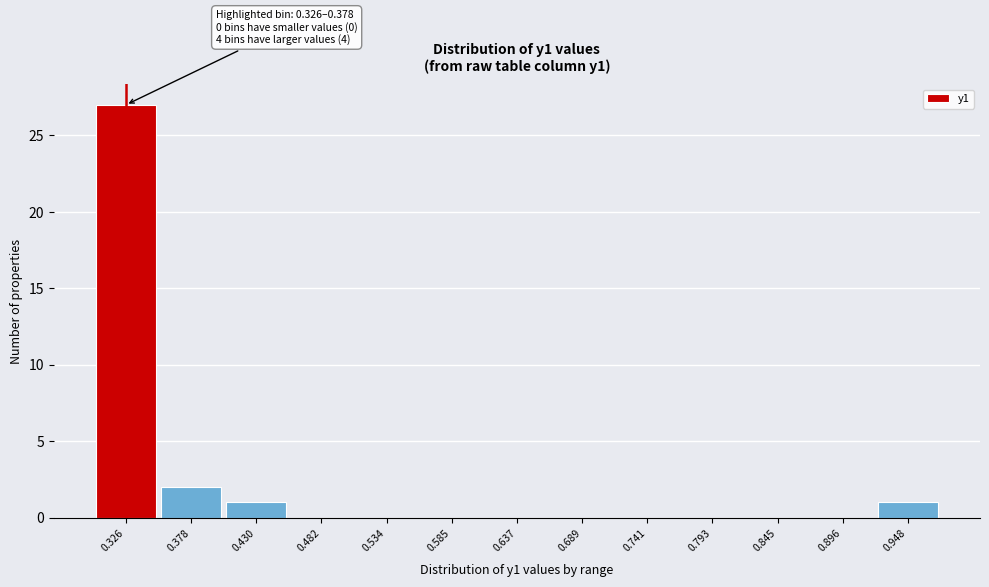

Reading left to right, what are all the values shown in this chart?

0.326=27	0.378=2	0.430=1	0.482=0	0.534=0	0.585=0	0.637=0	0.689=0	0.741=0	0.793=0	0.845=0	0.896=0	0.948=1